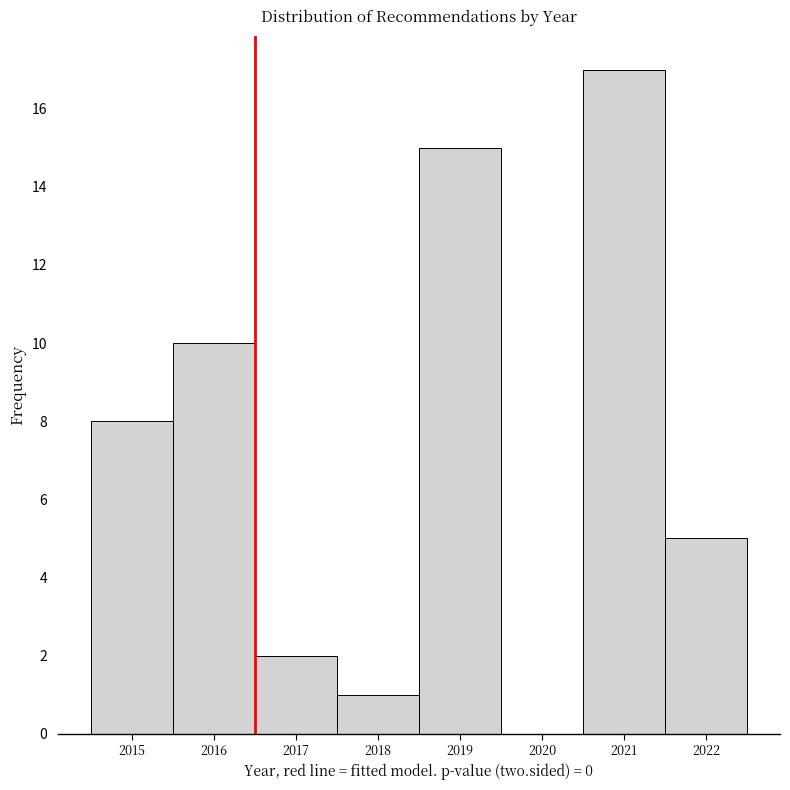

How tall is the bar that spans 2018.5 to 2019.5 on the x-axis? The values are not printed on the chart, so give them approximately, as read against the axis.

15